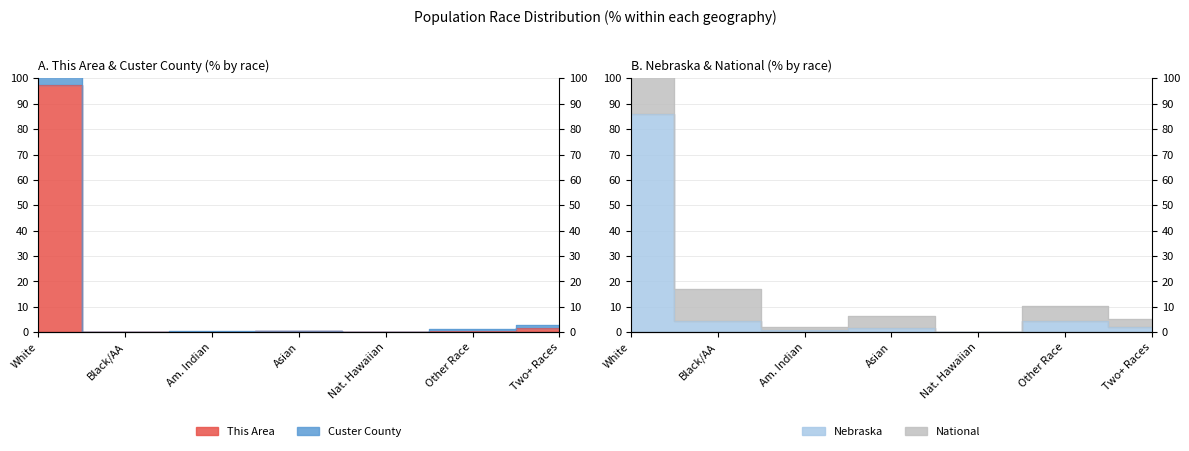

At which label does National reach its peak?

White